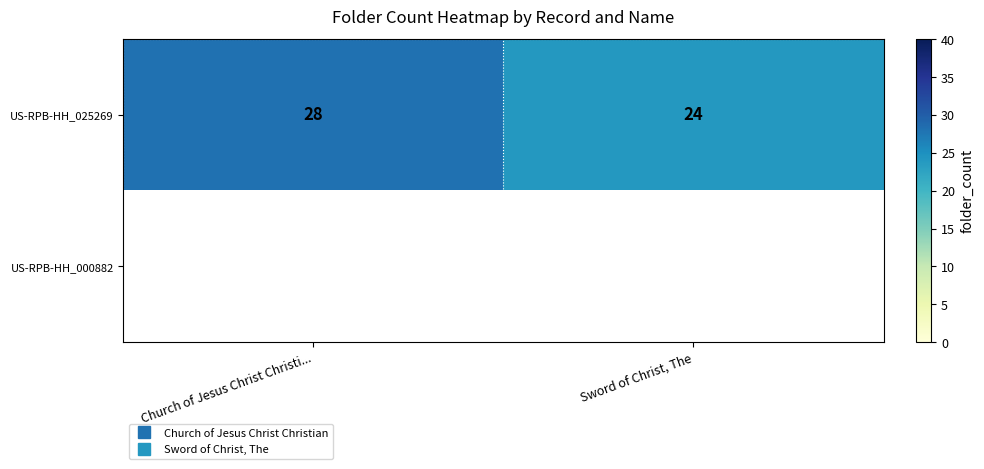

Which series has the largest total across all categories?

US-RPB-HH_025269